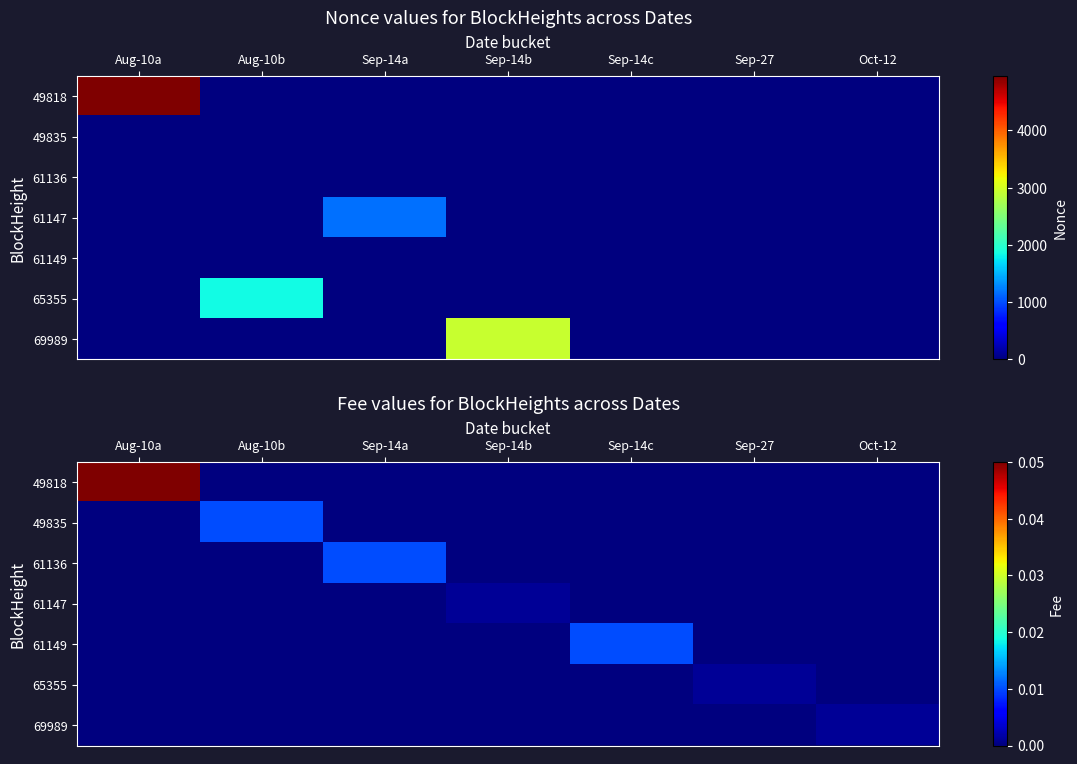

Which series has the largest range (max minus min)?

49818